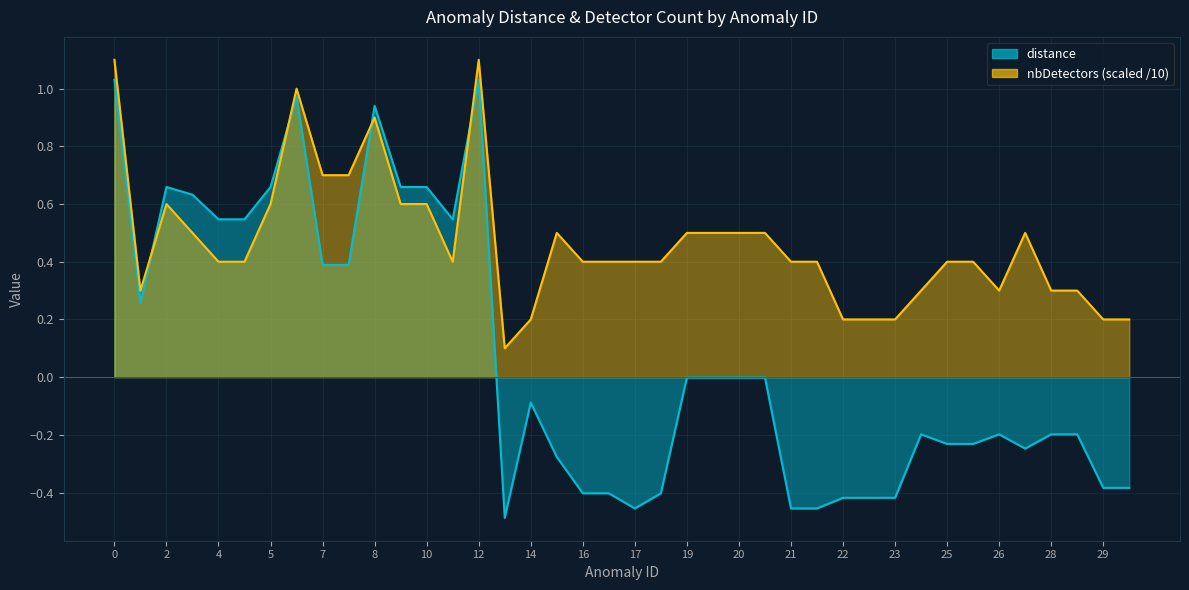

The nbDetectors series shows 0.3 at 8. True or false?

False